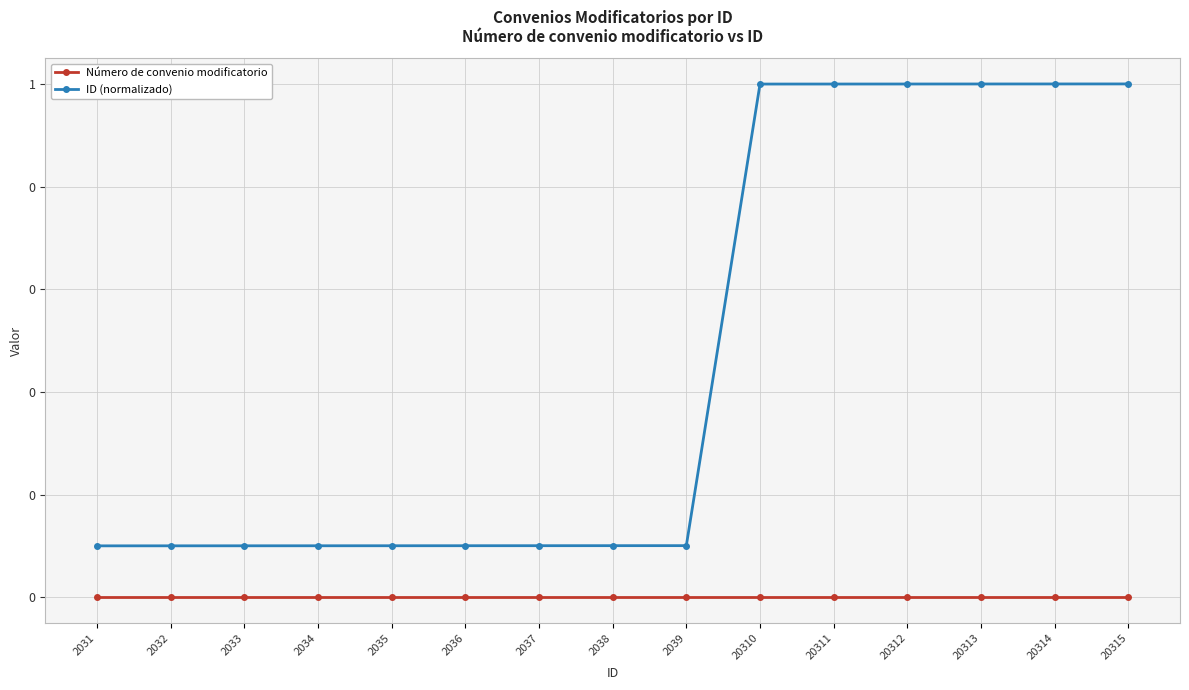

What is the value of the ID (normalizado) point at the 3rd from the left?

0.1